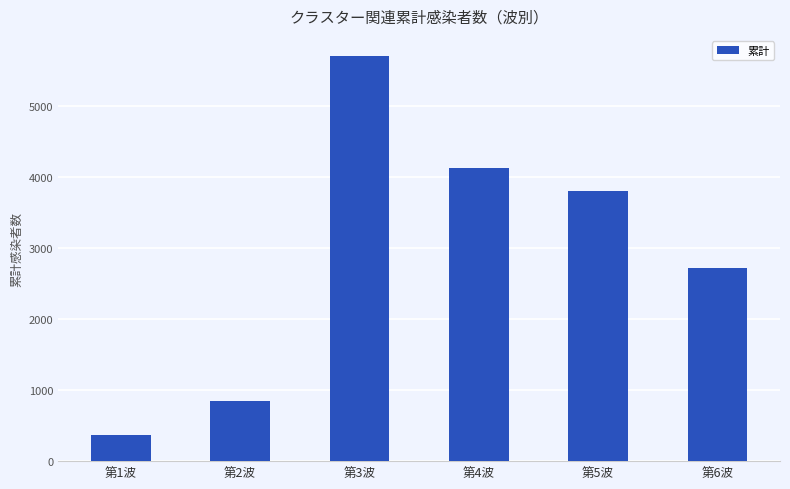

What is the value of the 6th bar from the left?

2719